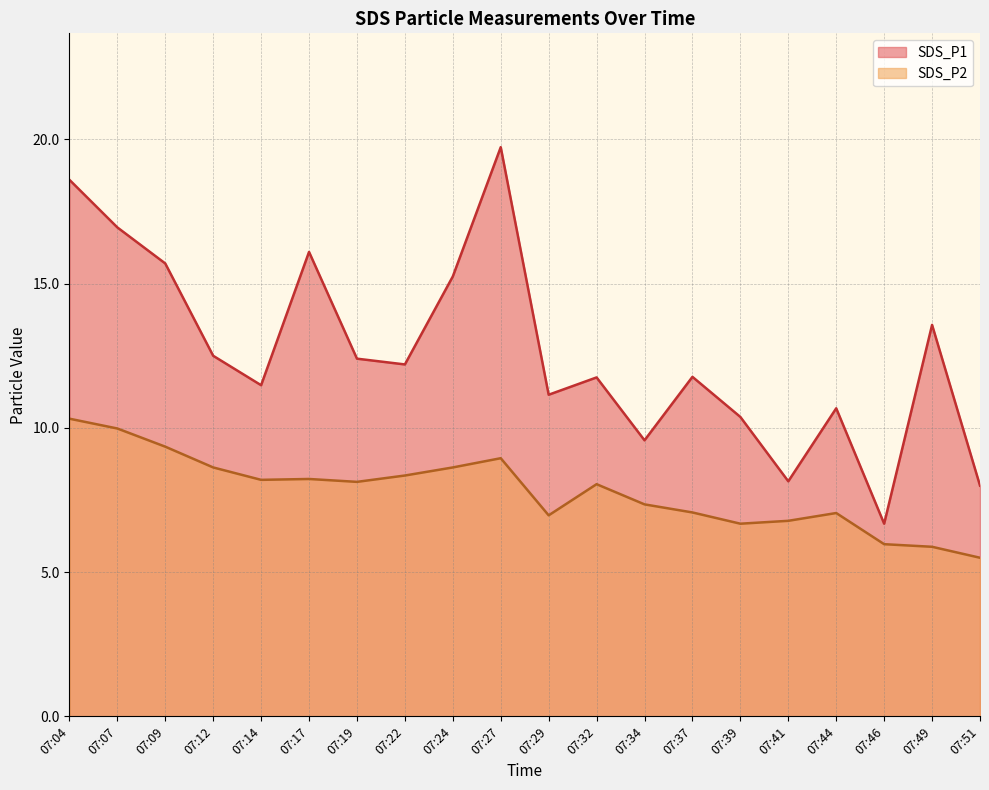

Where is the first local maximum for SDS_P1?

07:17